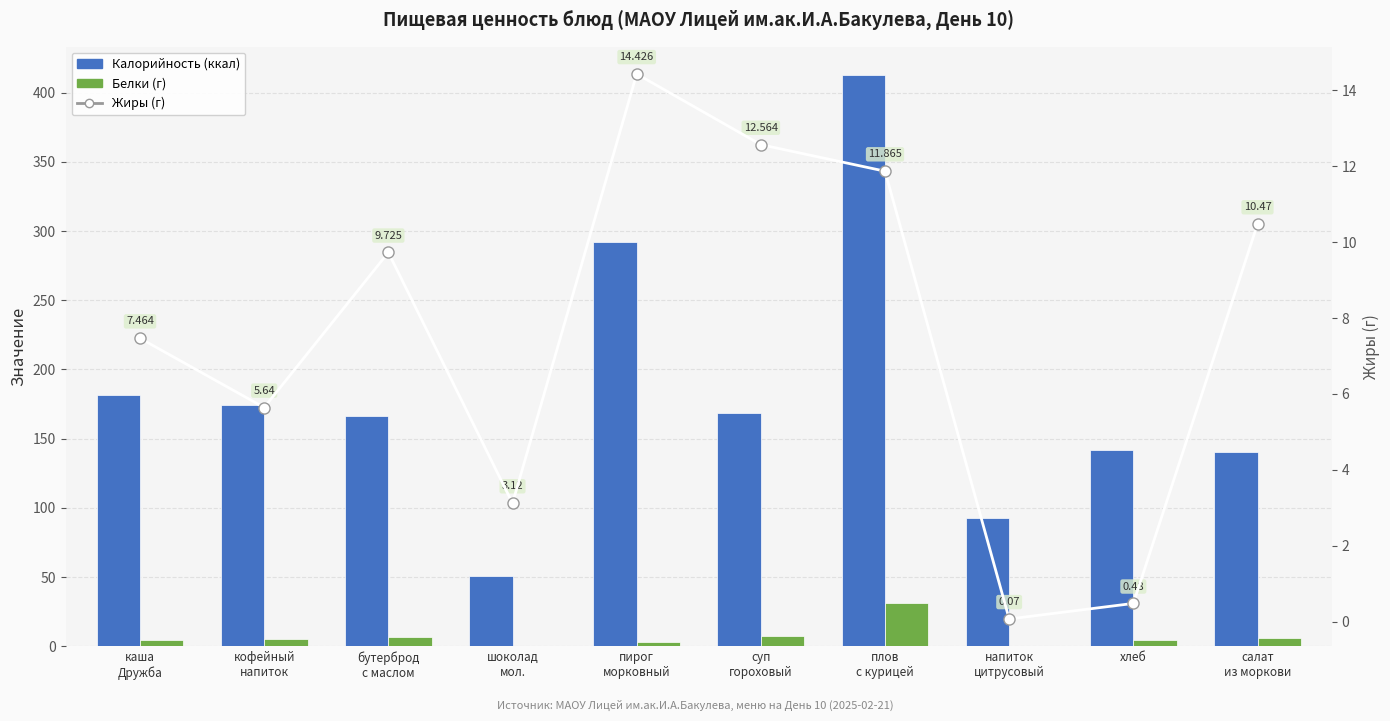

Reading right to left, transcribe all the data shown in this chart.

Калорийность (ккал): 140.4	141.6	92.8	412.6	168.5	291.9	50.9	166.6	174.0	181.2
Белки (г): 6.0	4.6	0.4	31.4	7.2	3.3	0.5	7.0	5.1	4.6
Жиры (г): 10.5	0.5	0.1	11.9	12.6	14.4	3.1	9.7	5.6	7.5